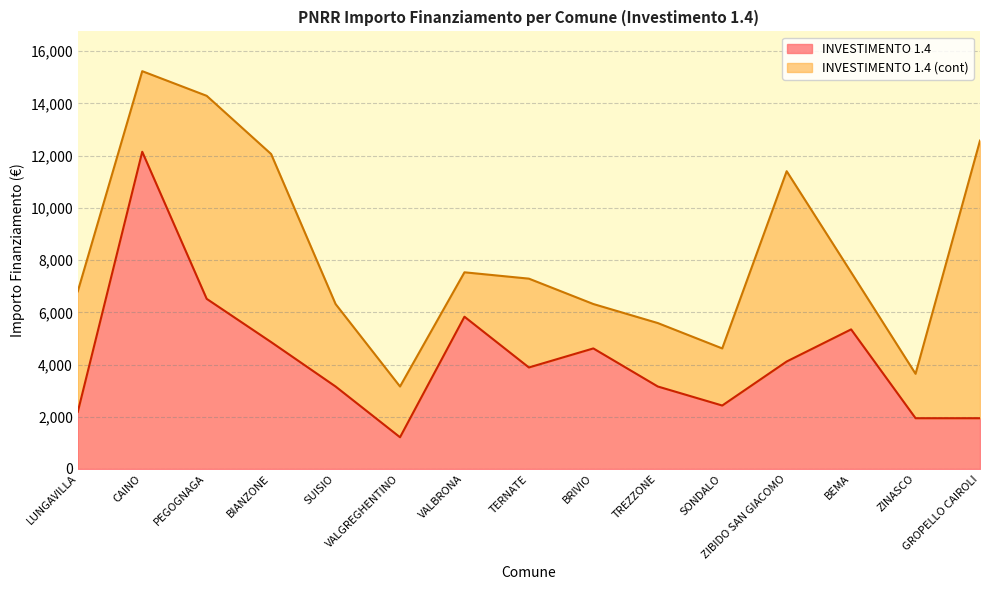

List the labels in order of value, largest first.

CAINO, PEGOGNAGA, VALBRONA, BEMA, BIANZONE, BRIVIO, ZIBIDO SAN GIACOMO, TERNATE, SUISIO, TREZZONE, SONDALO, LUNGAVILLA, ZINASCO, GROPELLO CAIROLI, VALGREGHENTINO